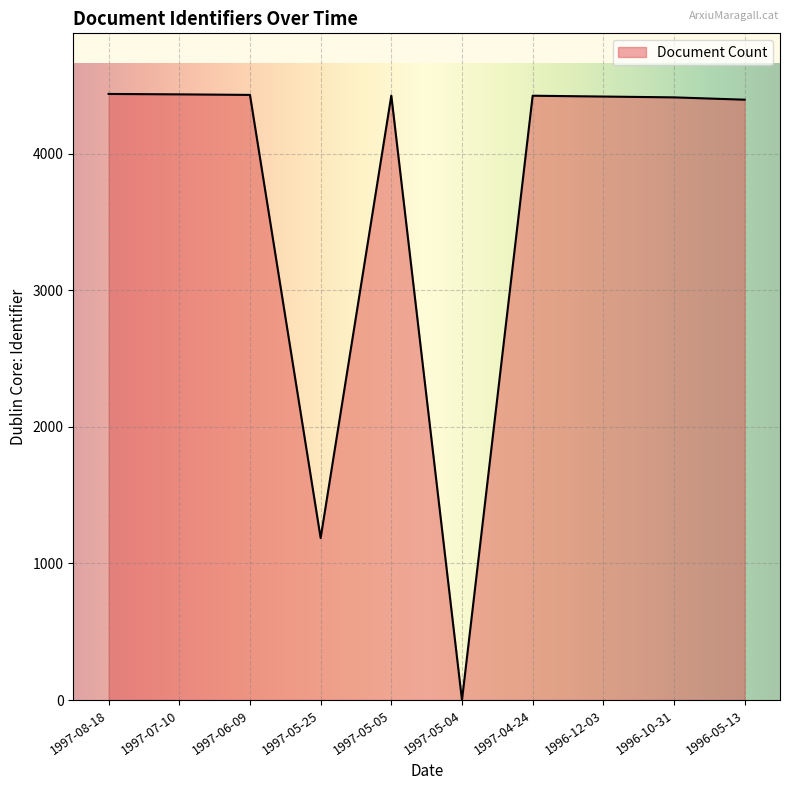

How many series are shown in this chart?

1